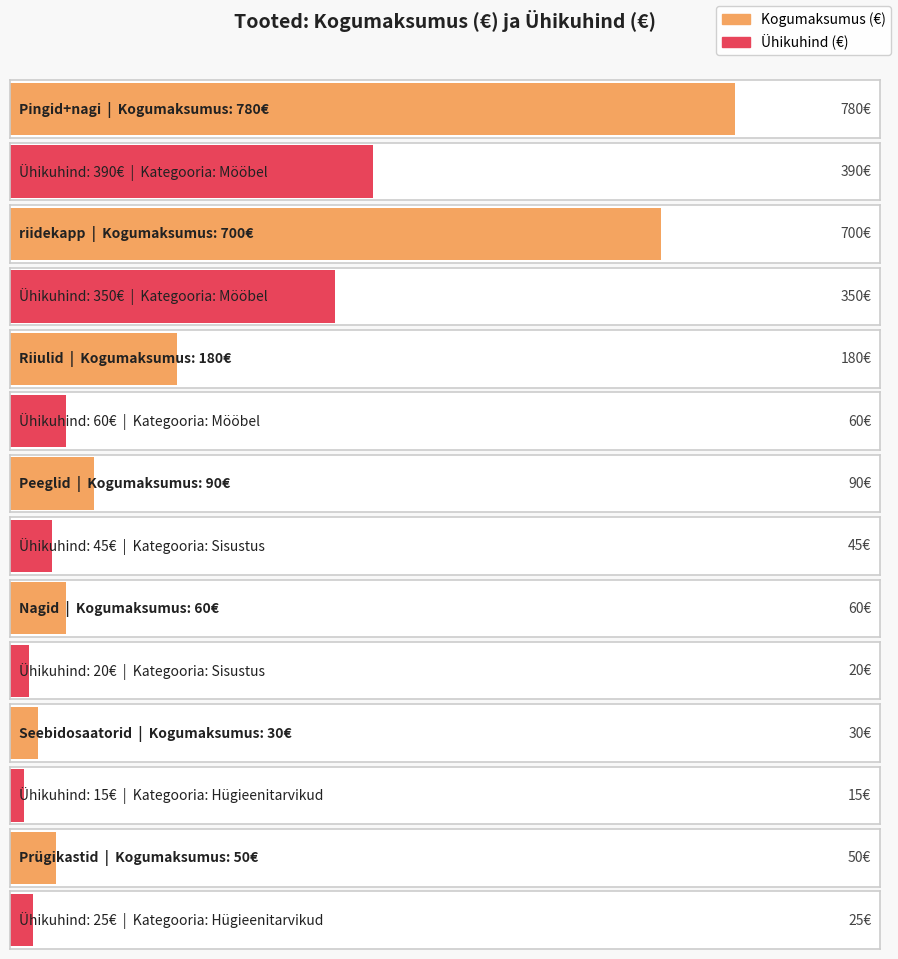

How many groups of bars are there?

7